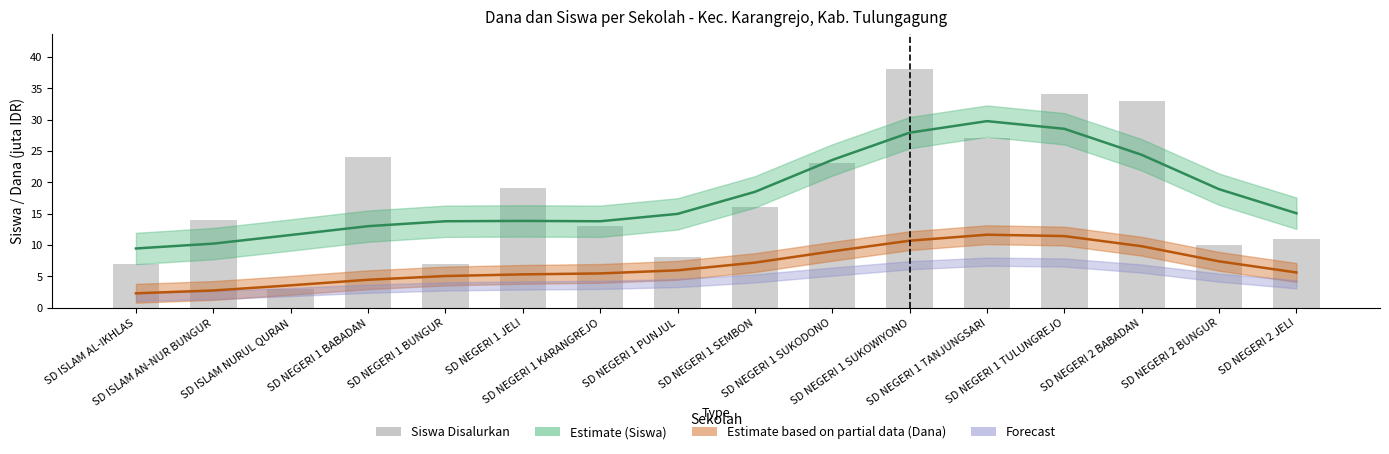

Which has a higher value, SD ISLAM NURUL QURAN or SD NEGERI 1 BABADAN?

SD NEGERI 1 BABADAN